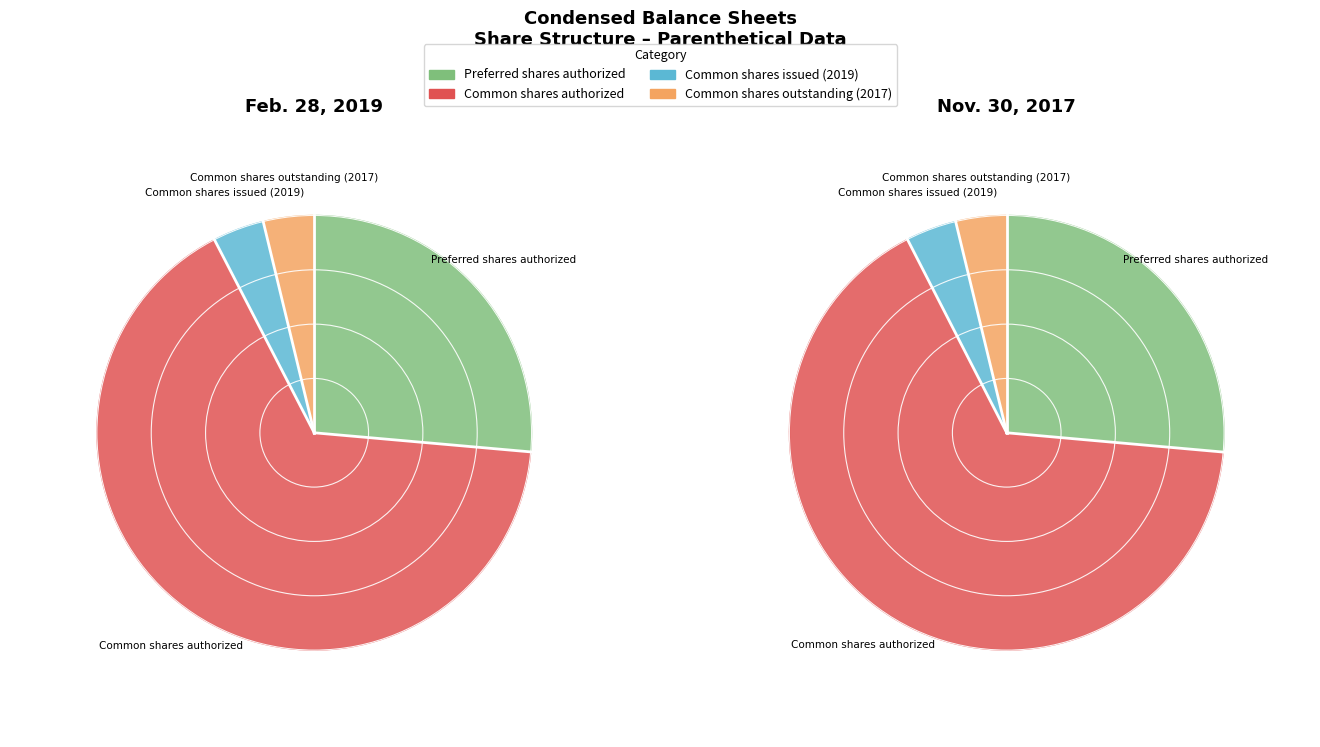

Between Common shares outstanding (2017) and Common shares authorized, which is larger?

Common shares authorized